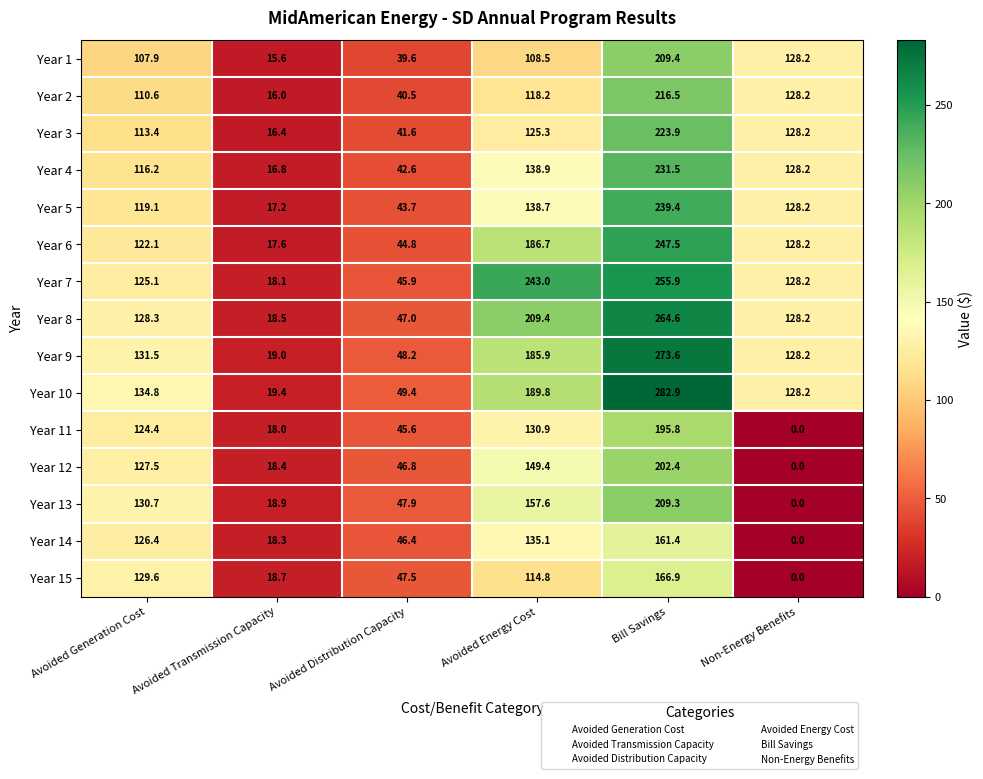

What is the spread (max minus min) of values at Non-Energy Benefits?

128.2